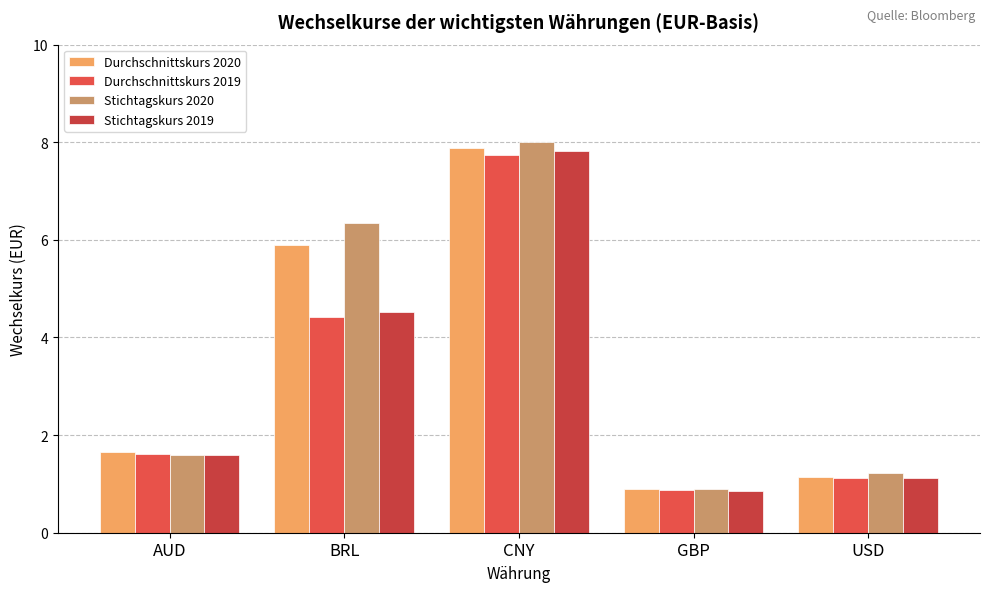

At which category is the sum across all series the highest?

CNY